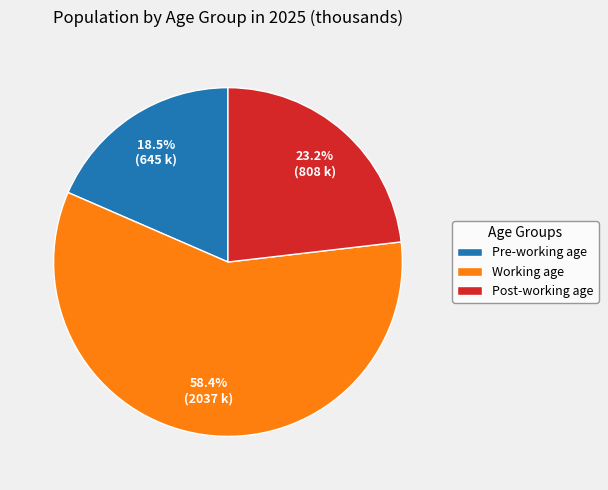

What percentage do Working age and Pre-working age together represent?

76.8%